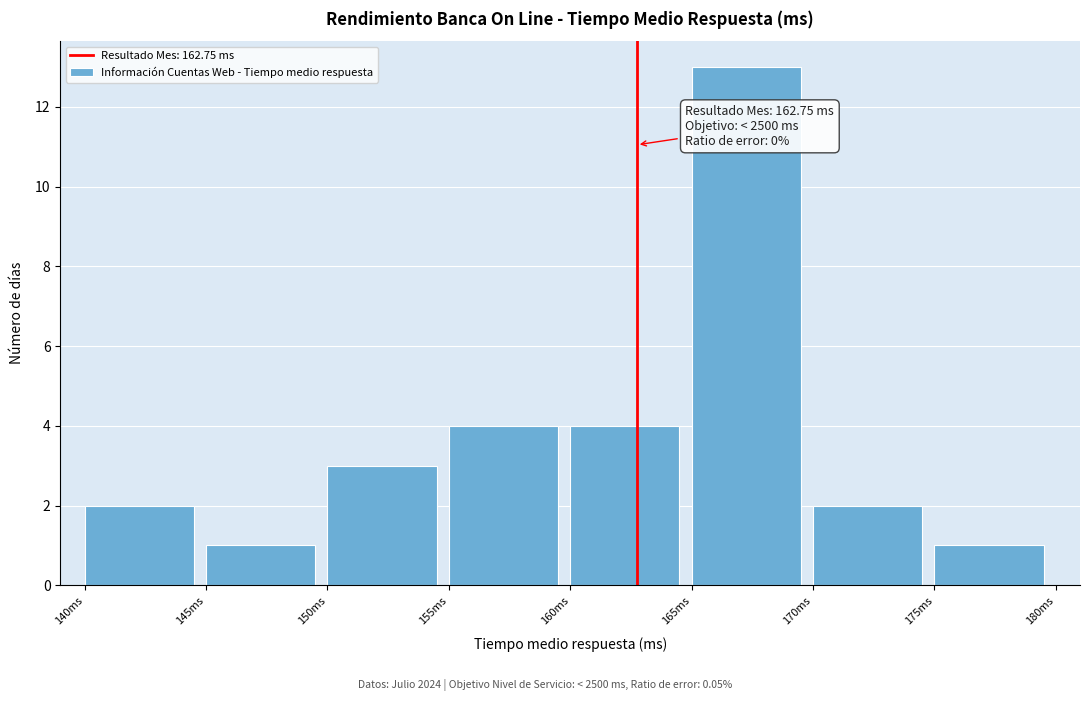

Which range on the x-axis has the tallest bar?

165 to 170